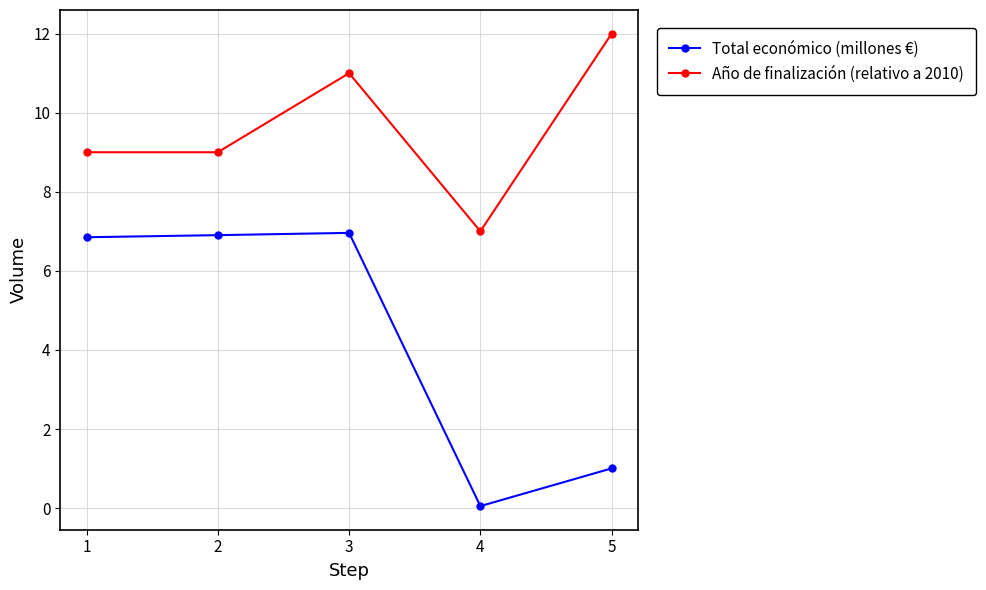

List the series in order of their peak value, lowest first.

Total económico (millones €), Año de finalización (relativo a 2010)